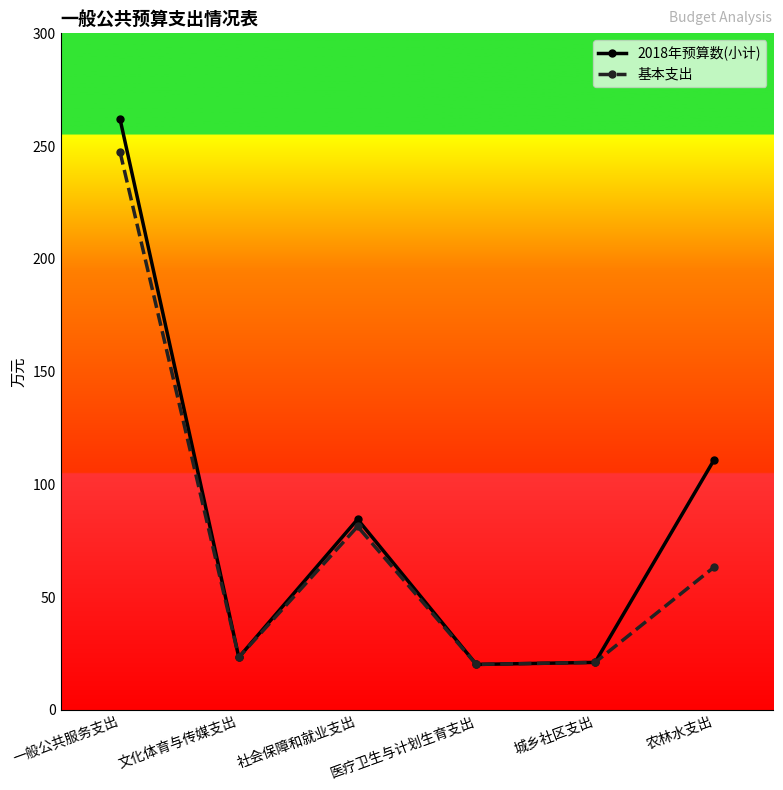

What is the maximum value for 2018年预算数(小计)?

262.0